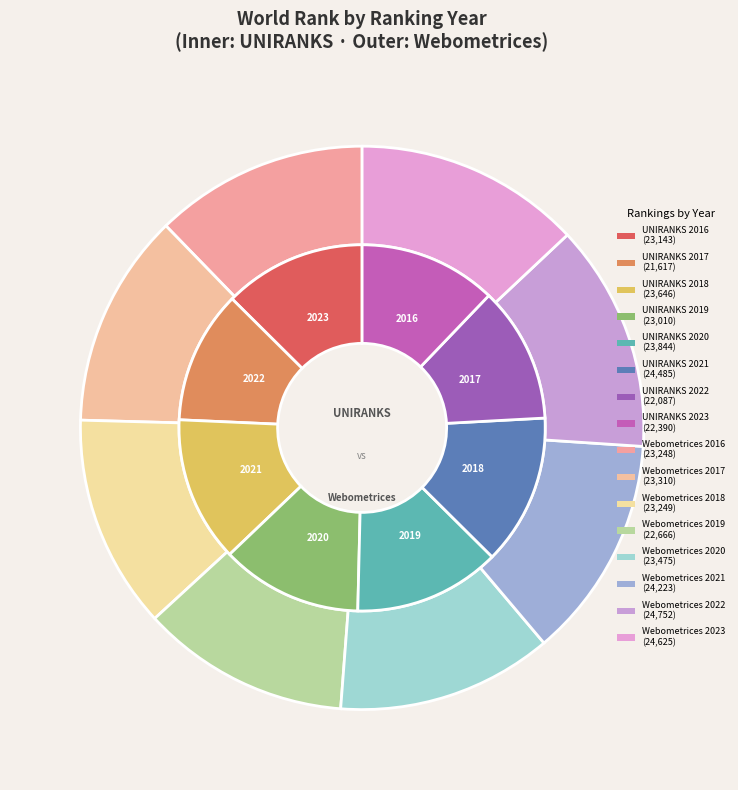

What percentage is the 2018 slice, to the nearest percent?

13%